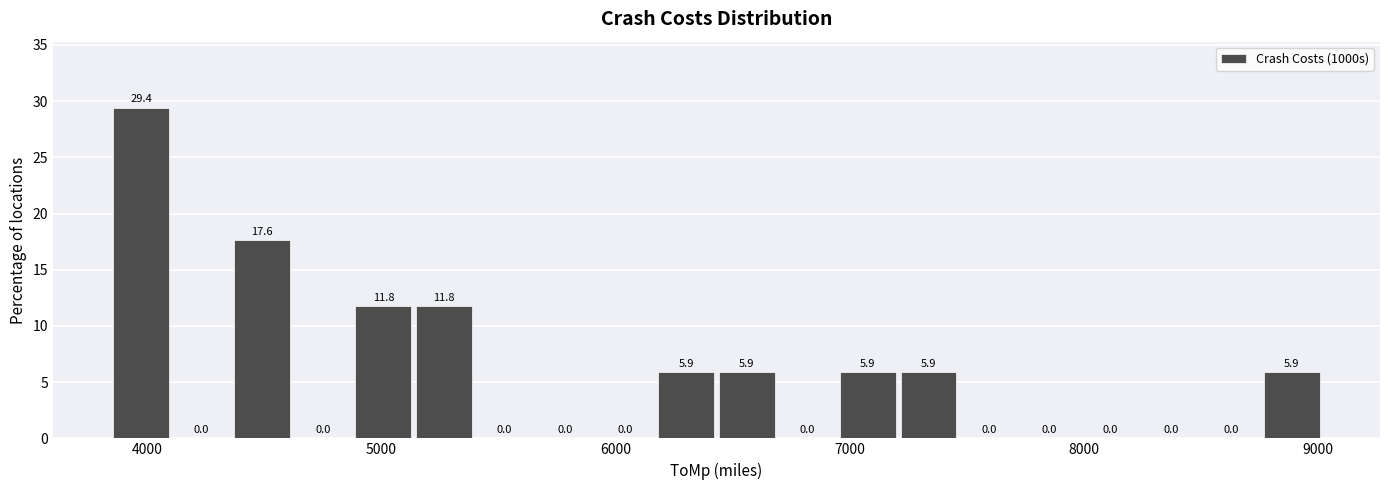

Around what value on the x-axis is the tallest bar? Give the approximate position of its centre, as read against the axis.

4000